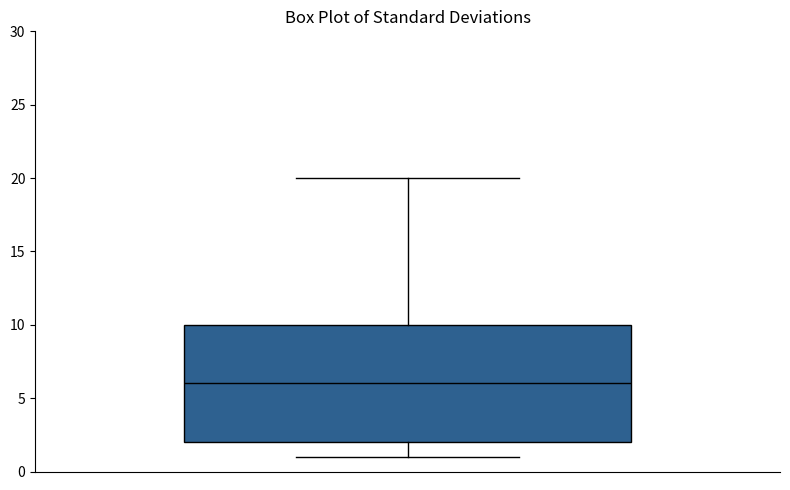

Read this box plot against the y-axis: the position of the median line, the range covered by the box, and the ends of both whiskers. The values are not printed on the chart, so give them approximately, as read against the axis.

median 6, box 2 to 10, whiskers 1 to 20